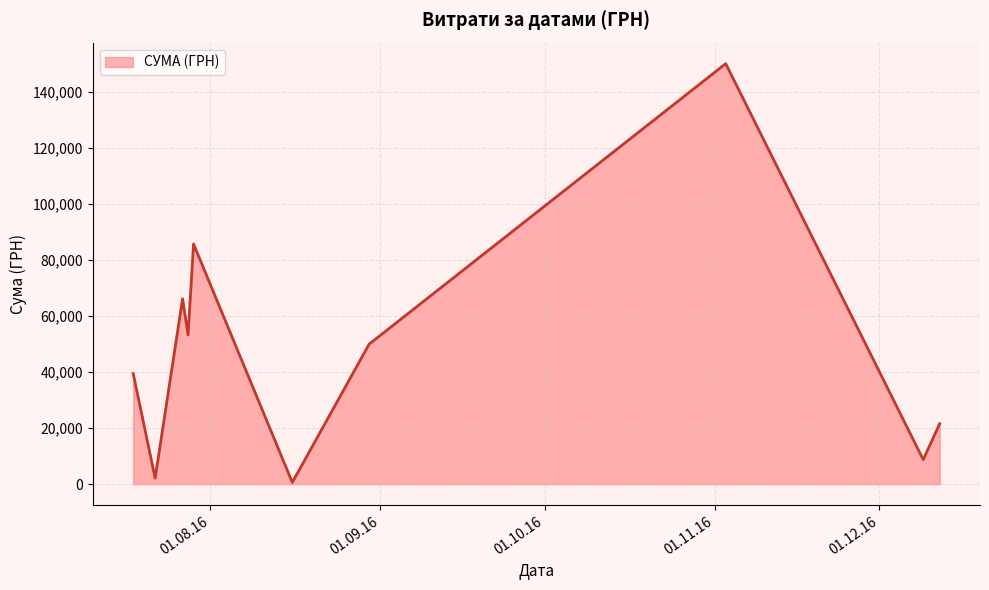

What is the maximum value shown in the chart?

150216.7